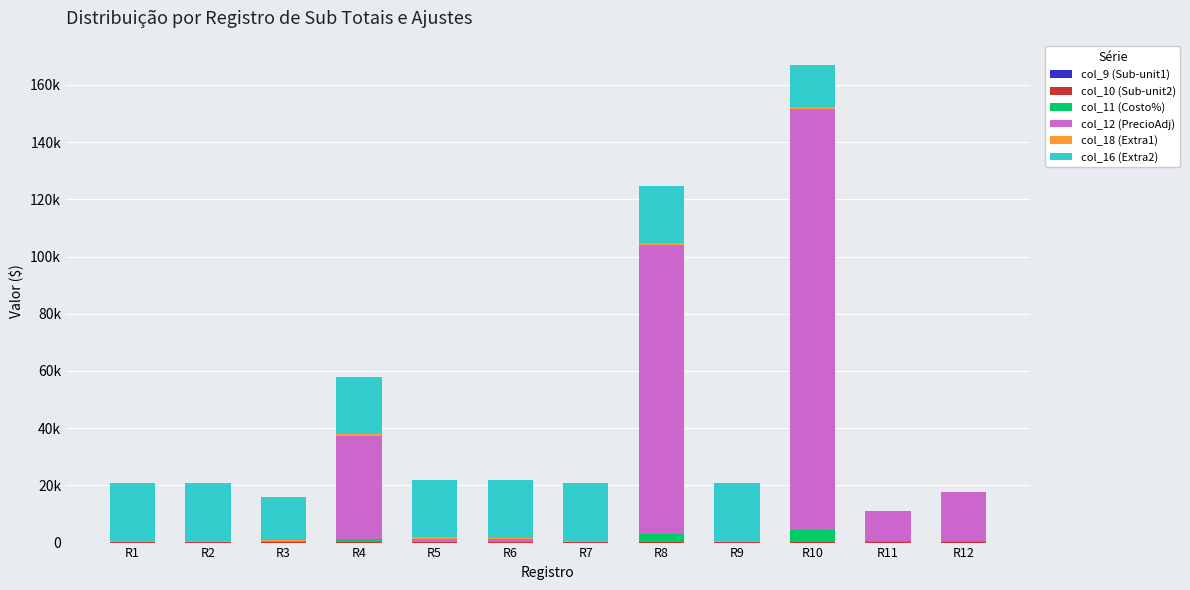

Which series has the largest range (max minus min)?

col_12 (PrecioAdj)